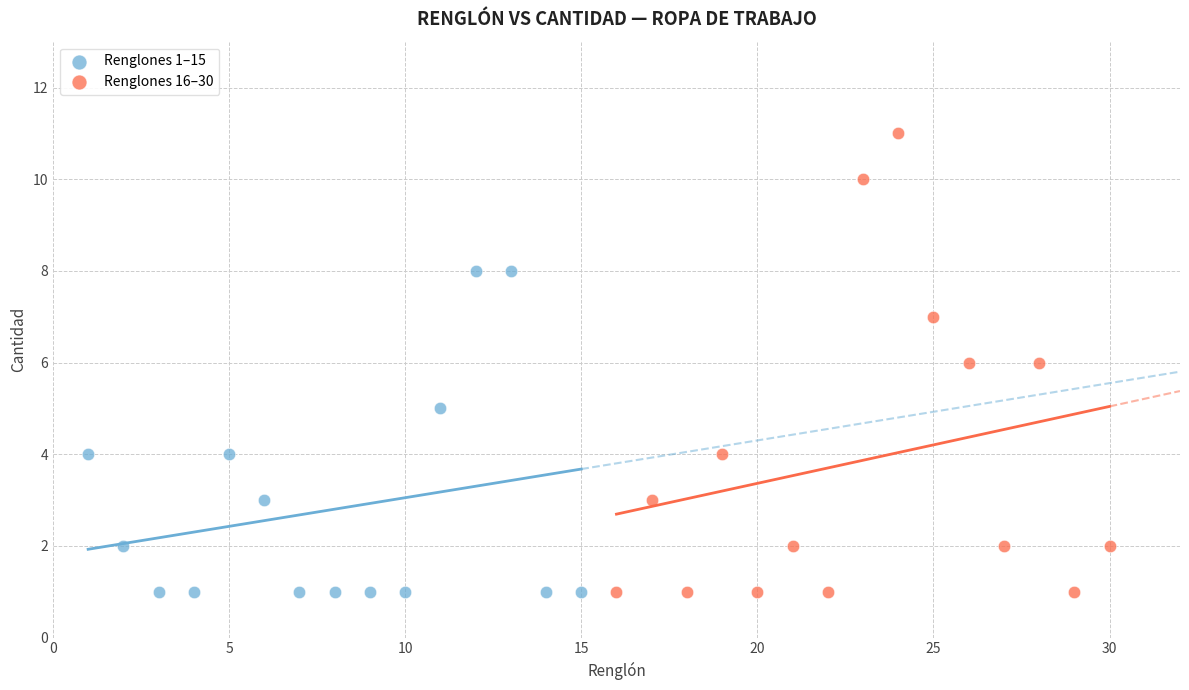

Which series reaches the maximum Y coordinate?

Renglones 16–30